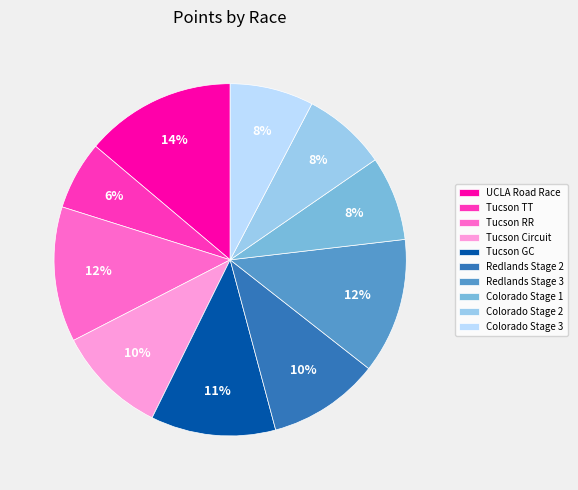

Does any single category account for the majority?

No